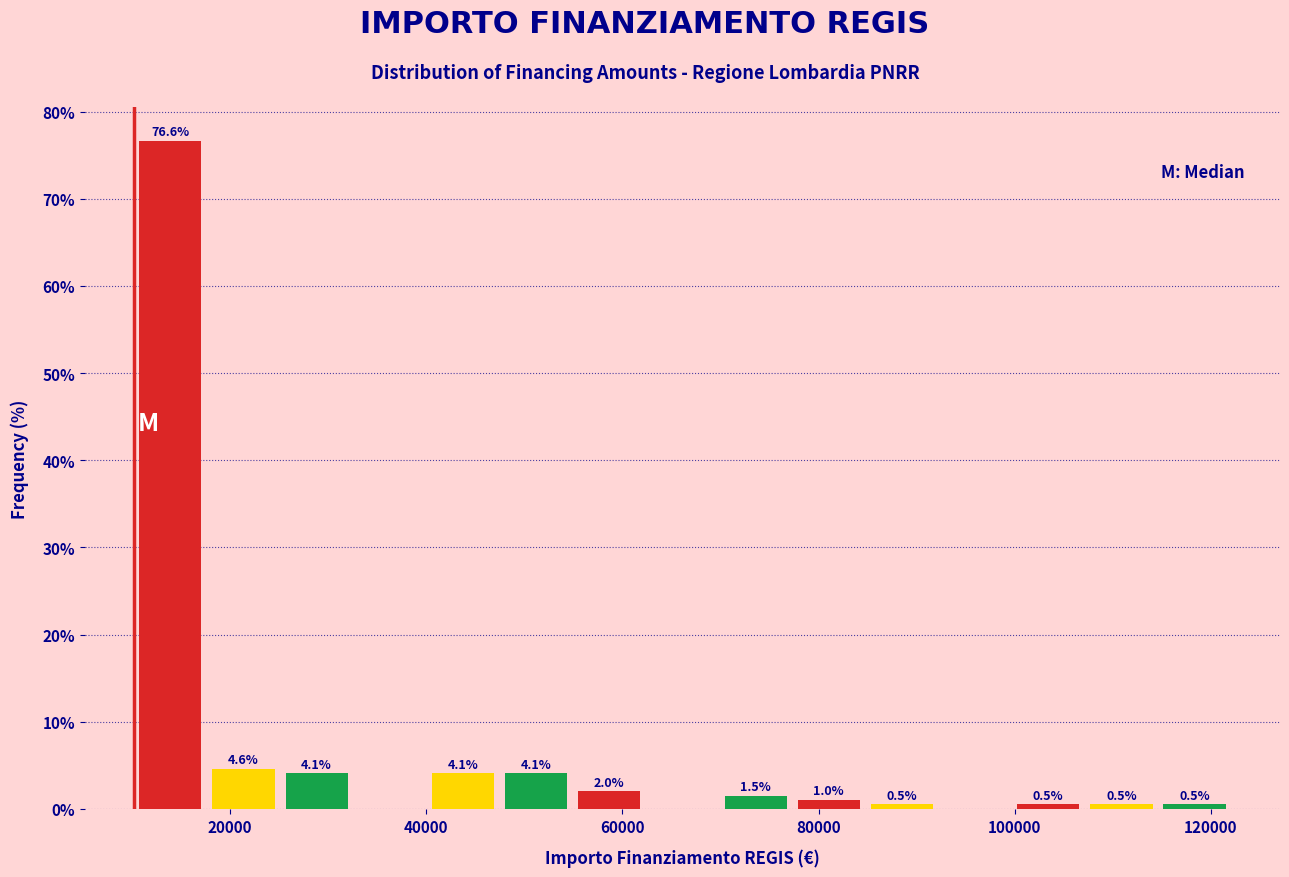

Read against the x-axis, roughly where is the centre of the tallest bar?

14000